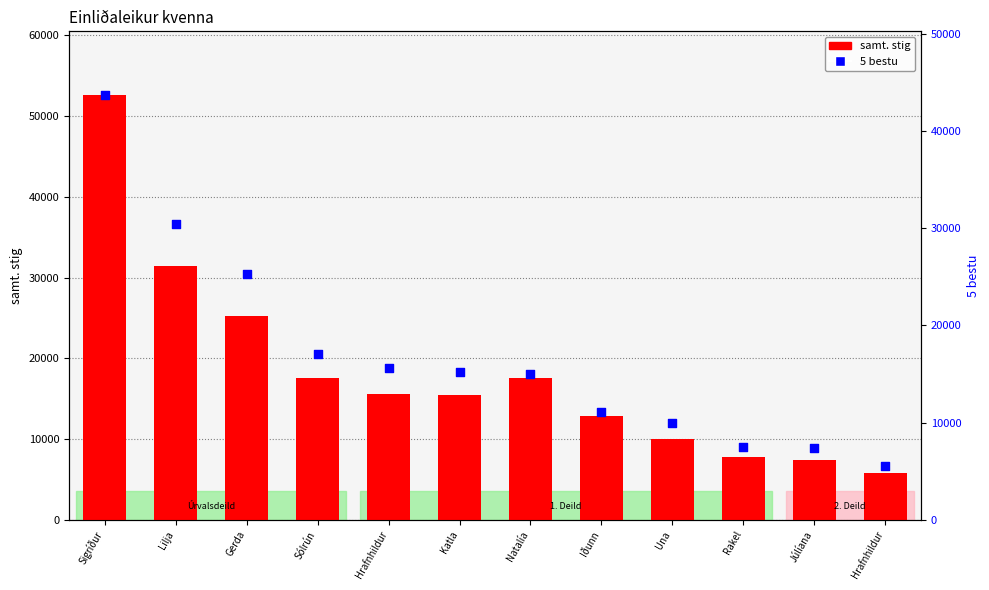

Which series has the largest total across all categories?

samt. stig